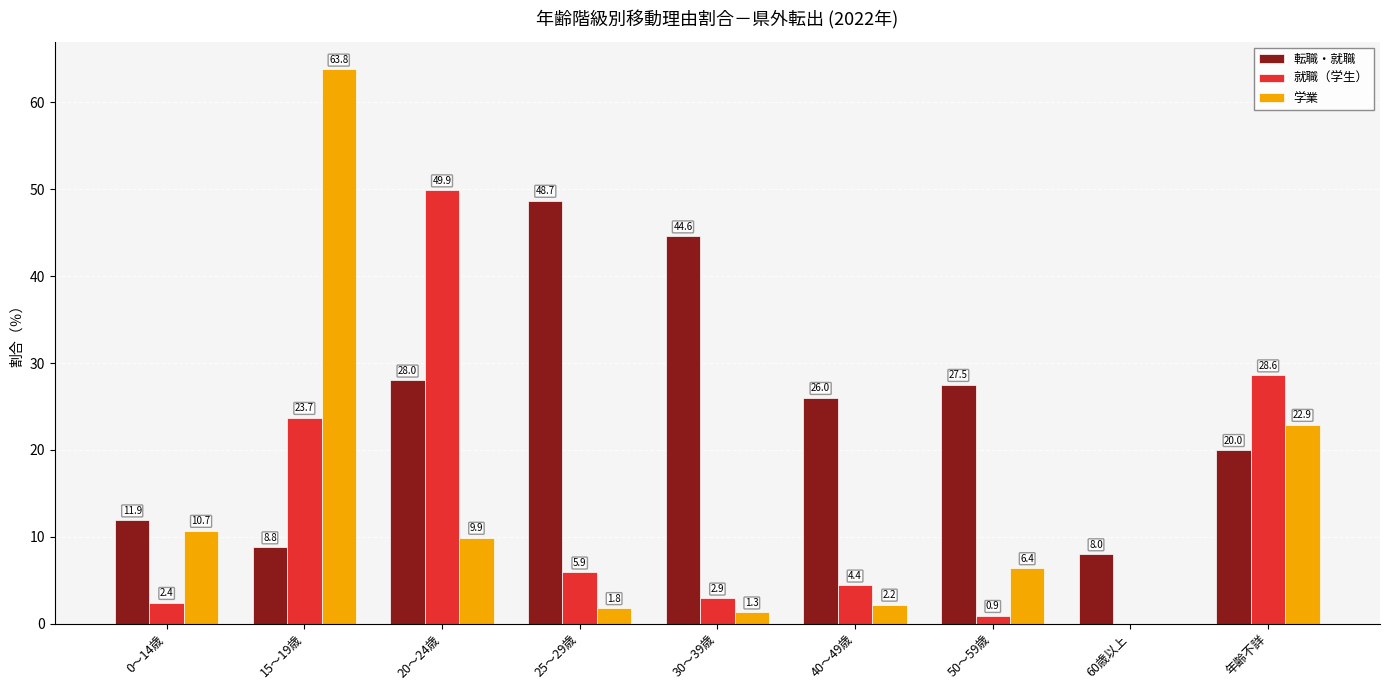

What is the sum of the 転職・就職 values at 50～59歳 and 年齢不詳?

47.5